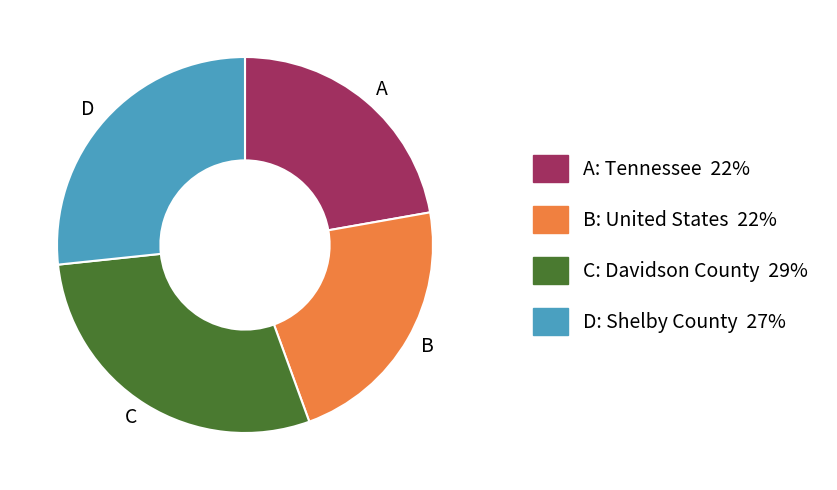

Is it true that C is 29% of the pie?

True